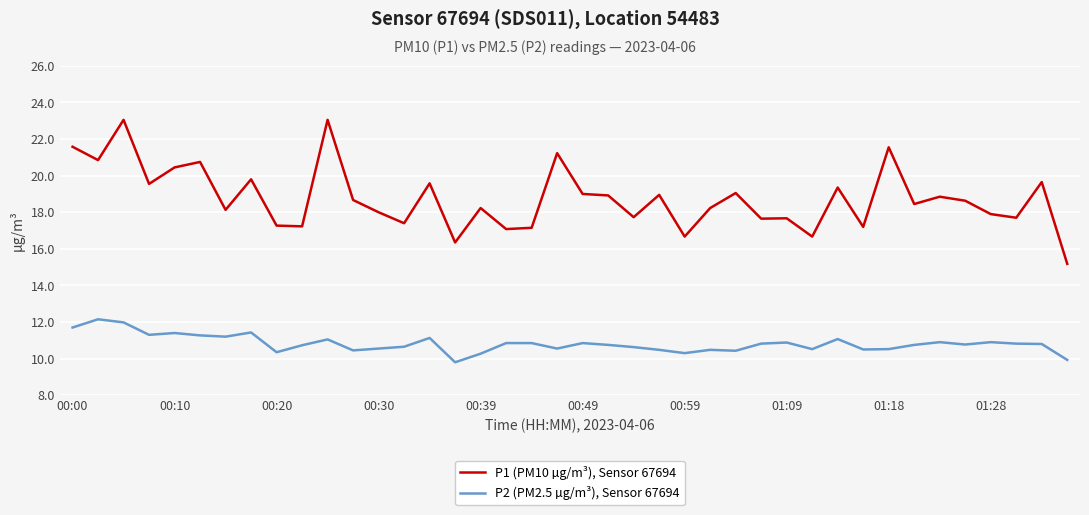

List the series in order of their overall mean, lowest first.

P2 (PM2.5 µg/m³), Sensor 67694, P1 (PM10 µg/m³), Sensor 67694